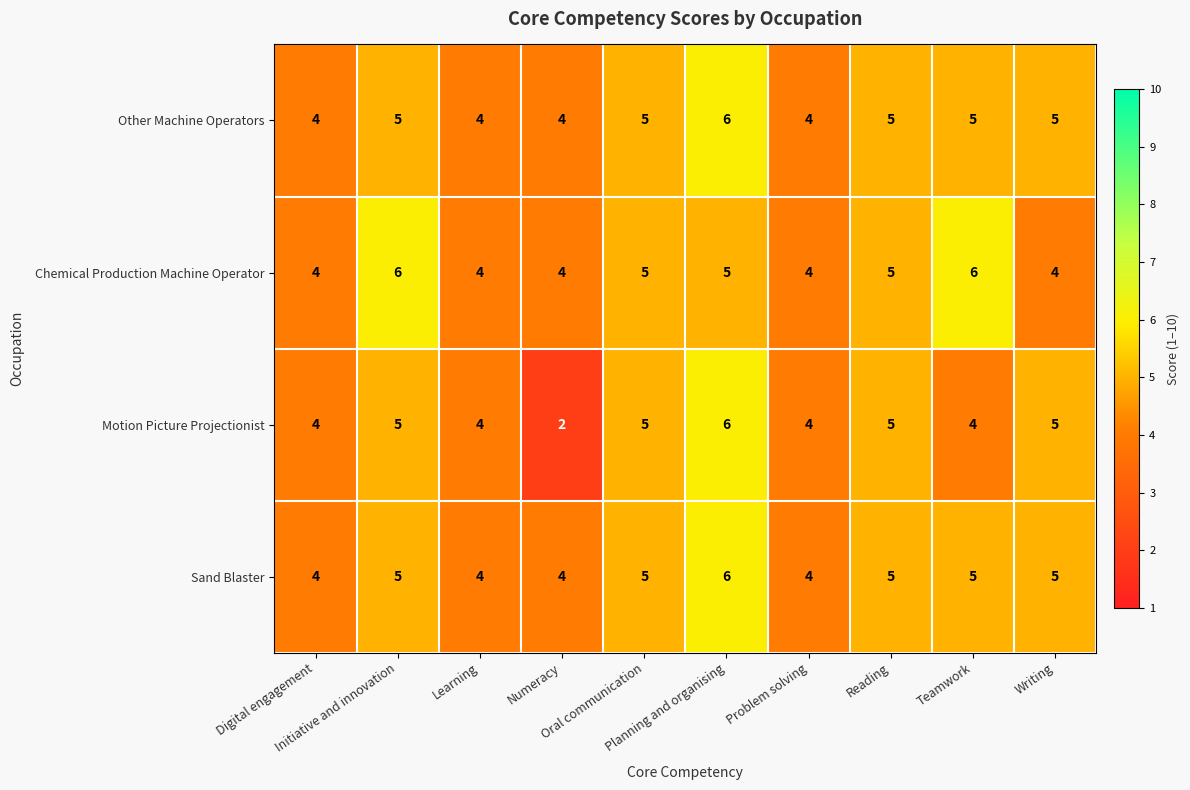

What is the lowest value of the Other Machine Operators series?

4